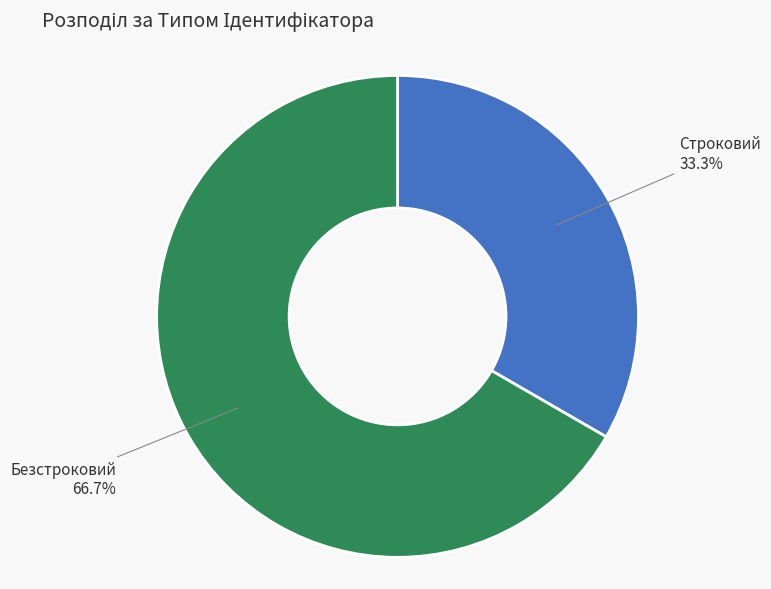

To the nearest percent, what is the difference between the Безстроковий and Строковий slice percentages?

33%